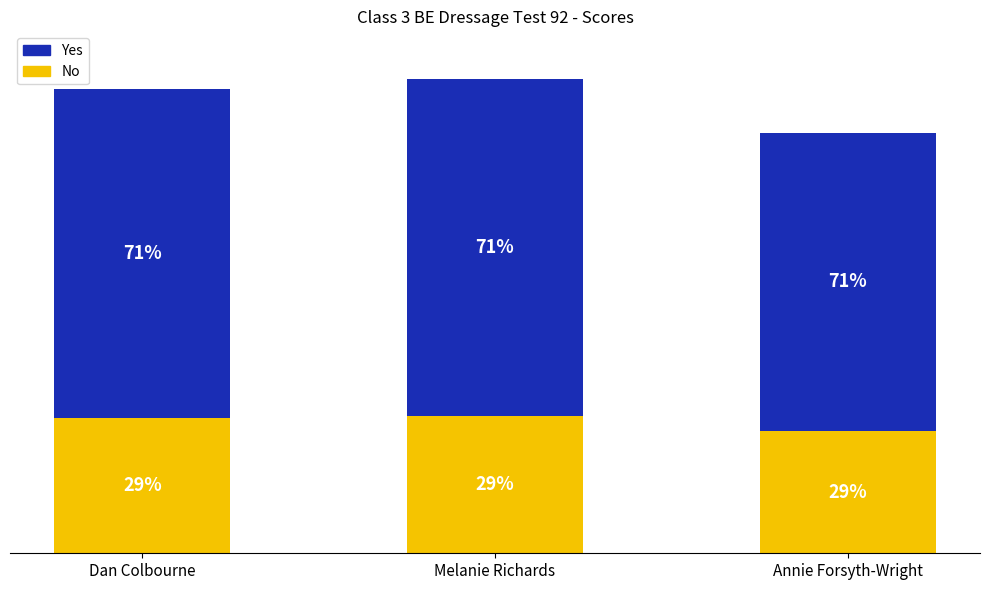

At which label is No closest to 30?

Annie Forsyth-Wright